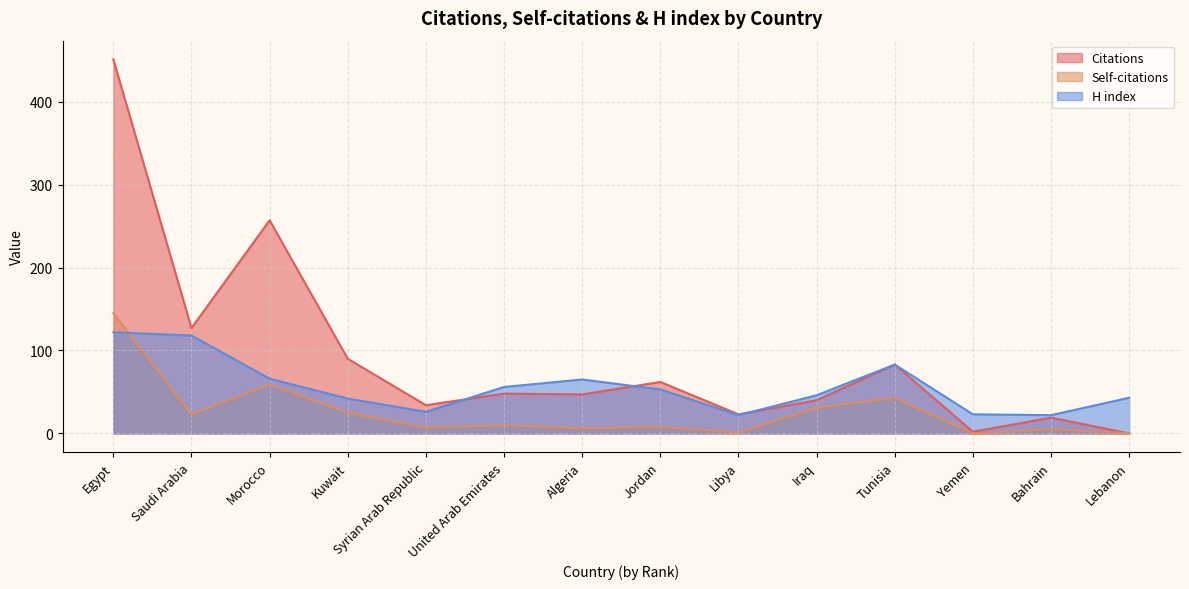

Reading left to right, transcribe all the data shown in this chart.

Citations: 451	127	257	90	34	48	47	62	23	40	83	2	19	0
Self-citations: 145	23	59	25	7	10	6	8	1	31	43	0	5	0
H index: 122	118	66	42	26	56	65	53	22	46	83	23	22	43